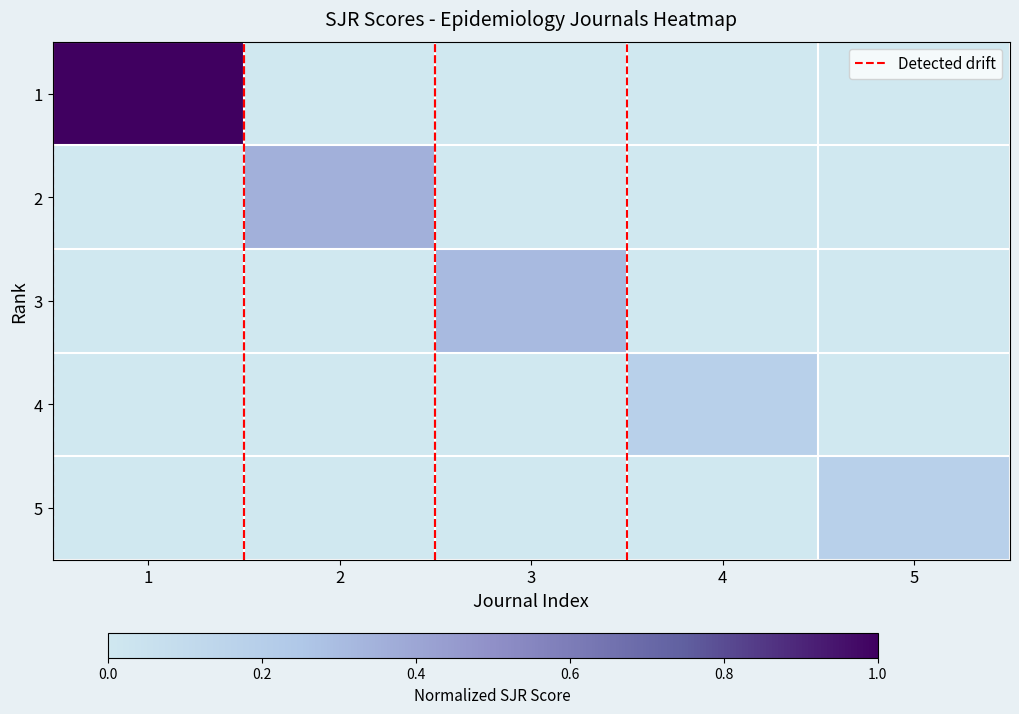

How many distinct data groups are displayed?

5